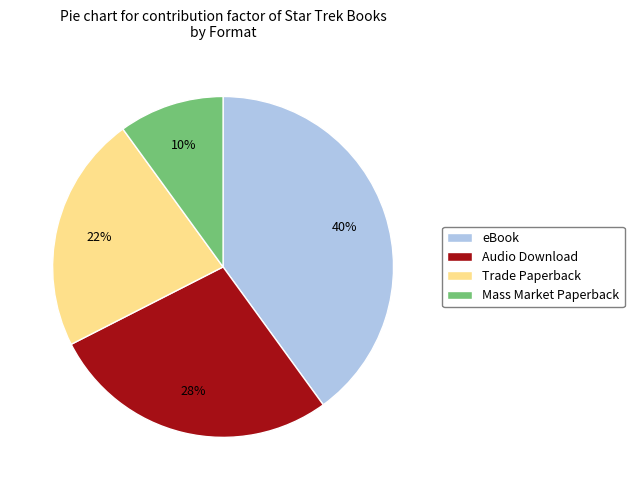

Is it true that Trade Paperback is 33% of the pie?

False